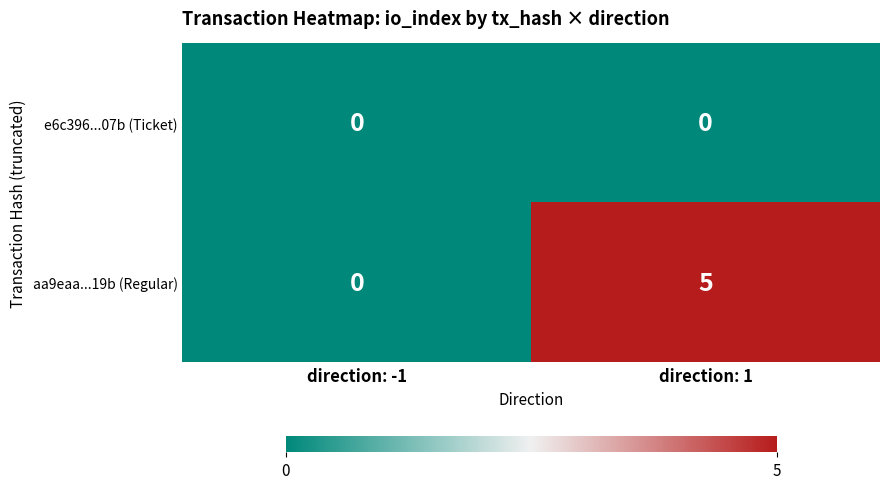

Read the aa9eaa...19b (Regular) value at direction: 1.

5